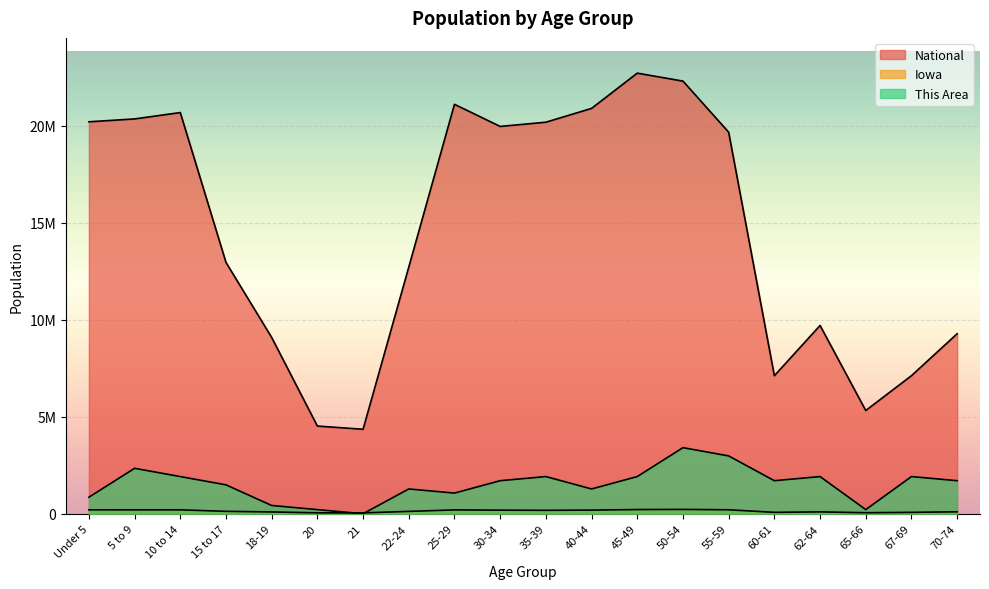

True or false: Iowa has a value of 45141.2 at Under 5.

False